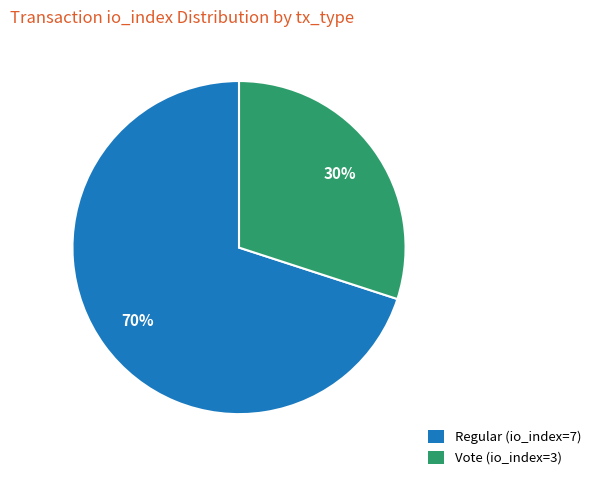

How many segments does this pie chart have?

2